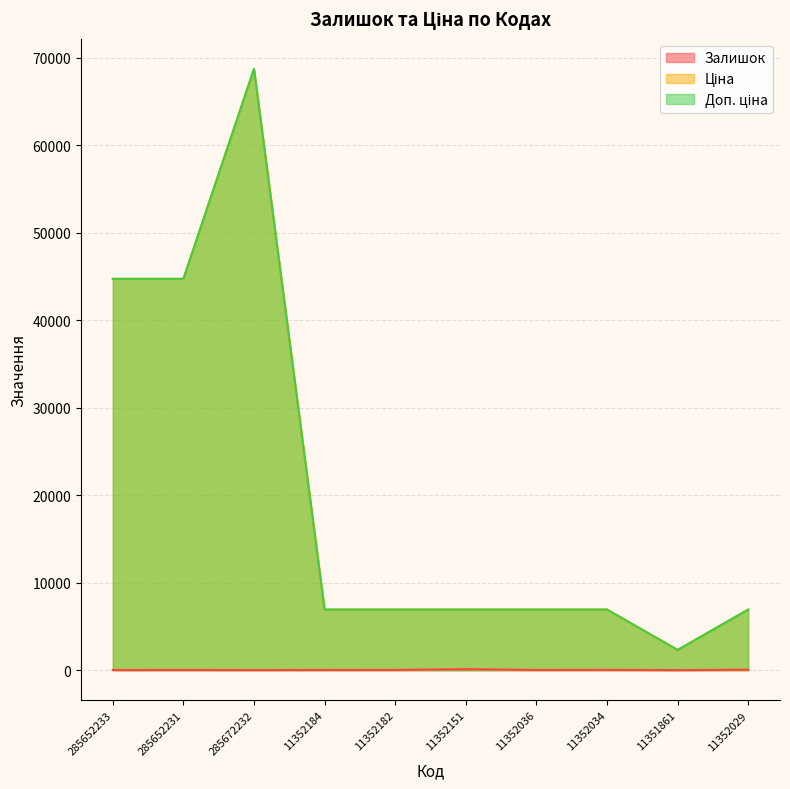

The value of Доп. ціна at 285652233 is 44729.8. True or false?

True